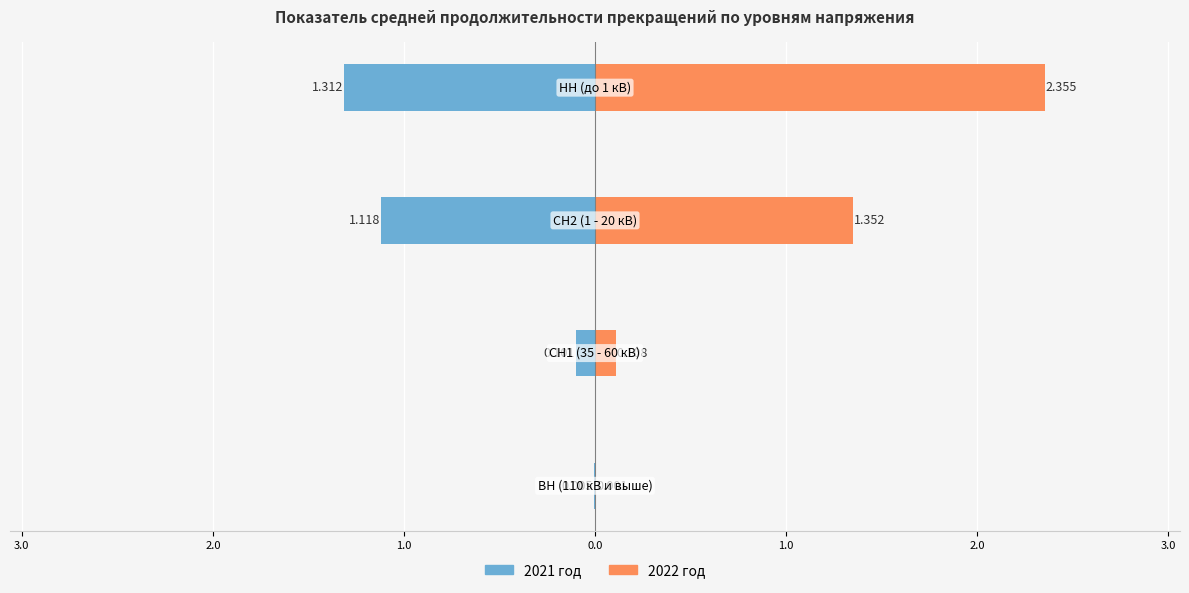

How many values in the 2022 год series exceed 1?

2